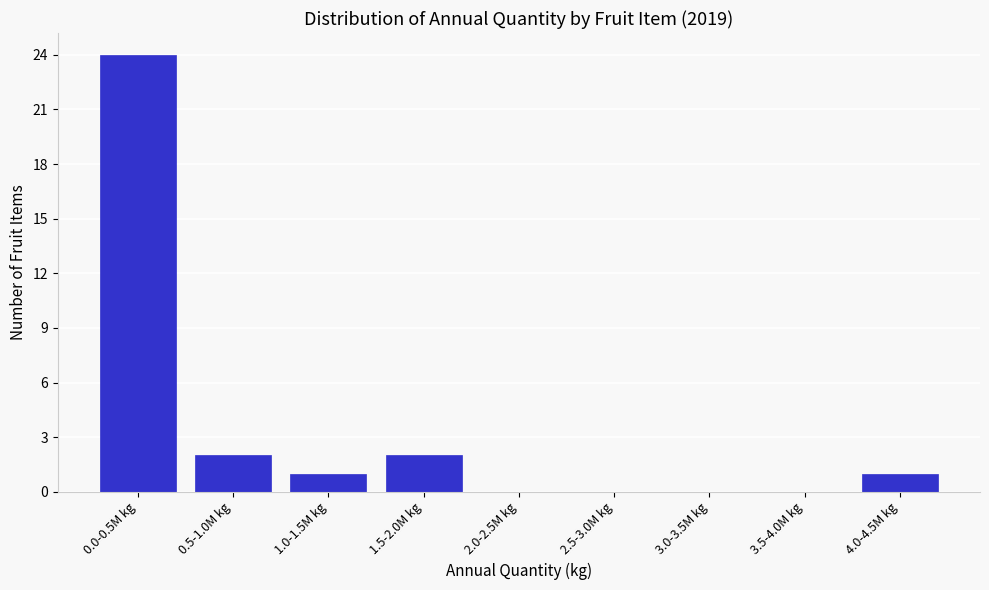

Reading right to left, what are all the values shown in this chart?

4.0-4.5M kg=1	3.5-4.0M kg=0	3.0-3.5M kg=0	2.5-3.0M kg=0	2.0-2.5M kg=0	1.5-2.0M kg=2	1.0-1.5M kg=1	0.5-1.0M kg=2	0.0-0.5M kg=24